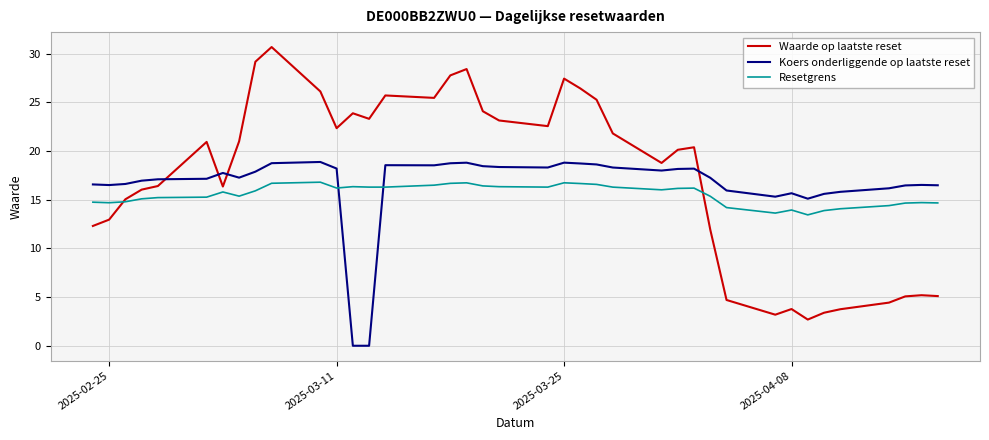

What is the difference between the second highest and second lowest values in the Koers onderliggende op laatste reset series?

18.8